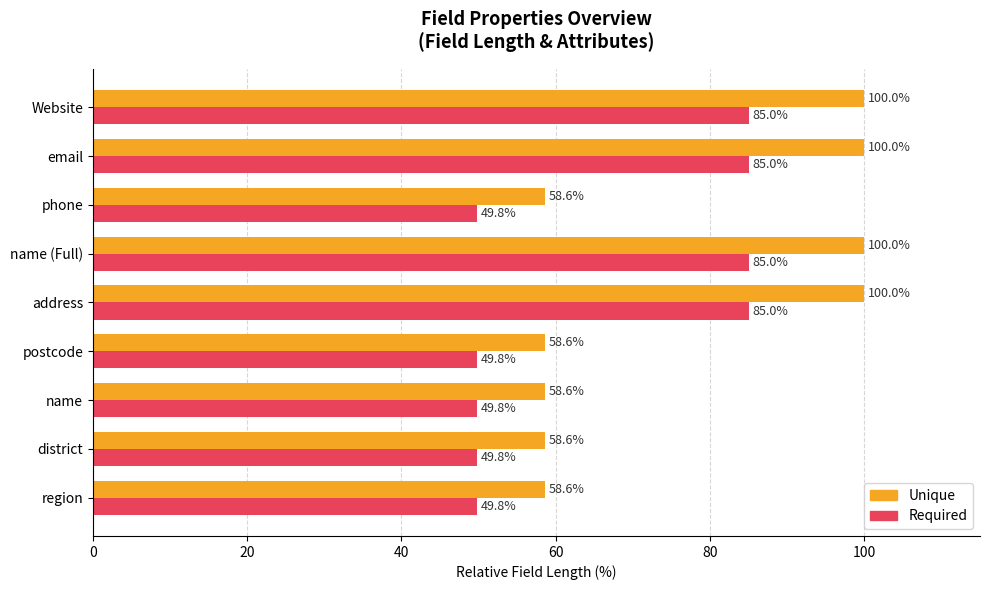

What is the difference between the second highest and second lowest values in the Required series?

35.2